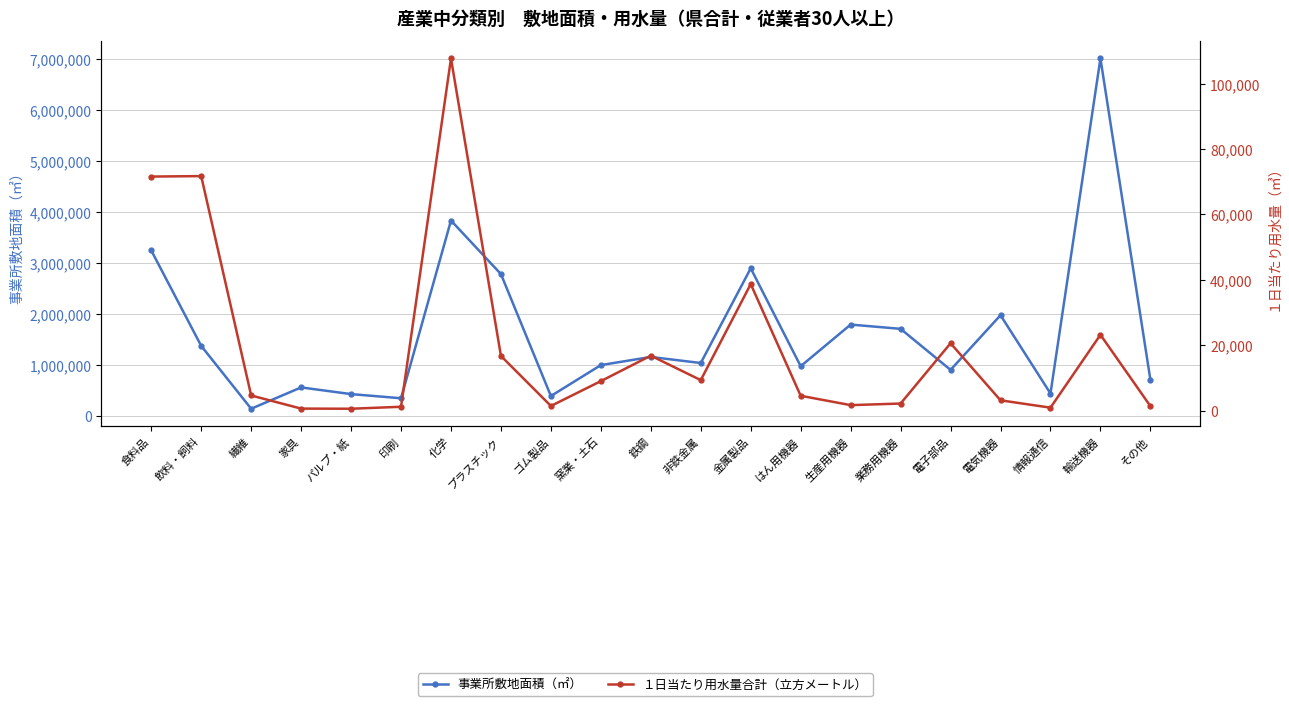

Which series has the largest range (max minus min)?

事業所敷地面積（㎡）